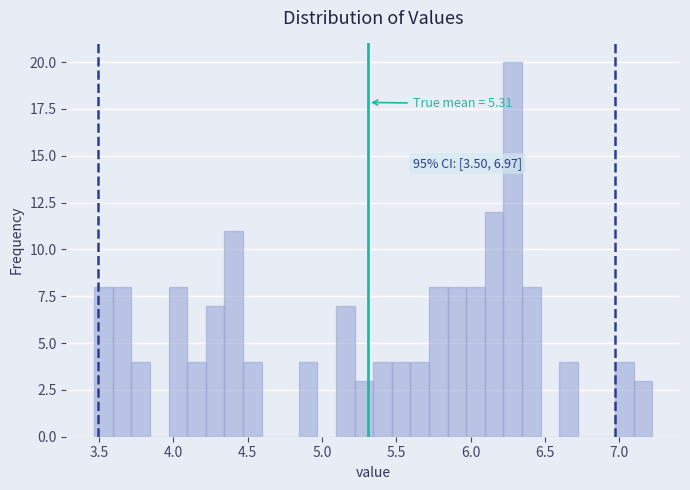

Around what value on the x-axis is the tallest bar? Give the approximate position of its centre, as read against the axis.

6.30